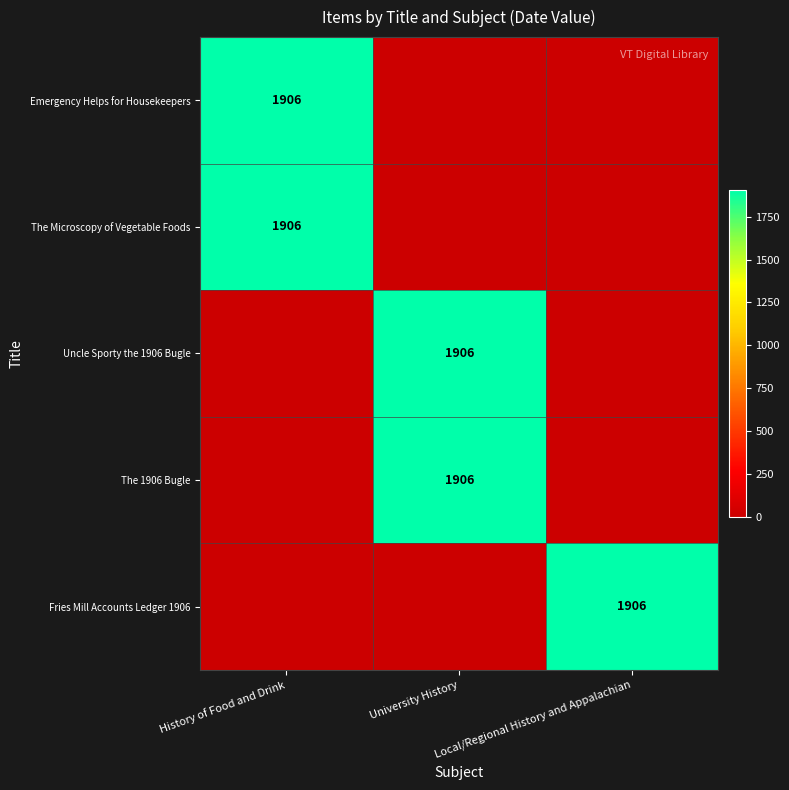

True or false: Fries Mill Accounts Ledger 1906 has a value of 3213 at Local/Regional History and Appalachian.

False